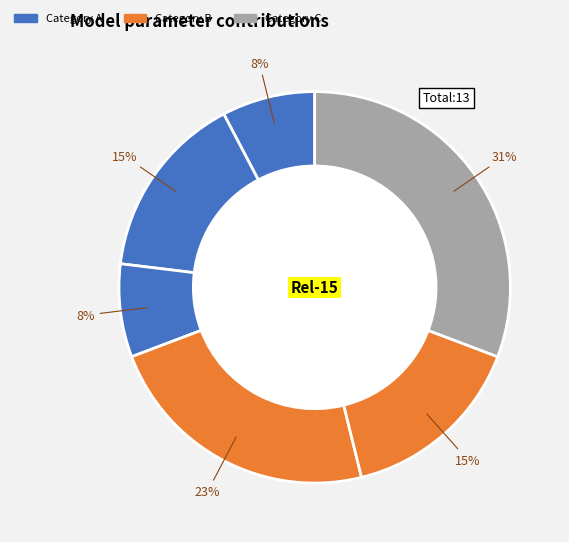

Count the number of slices in the pie.

6